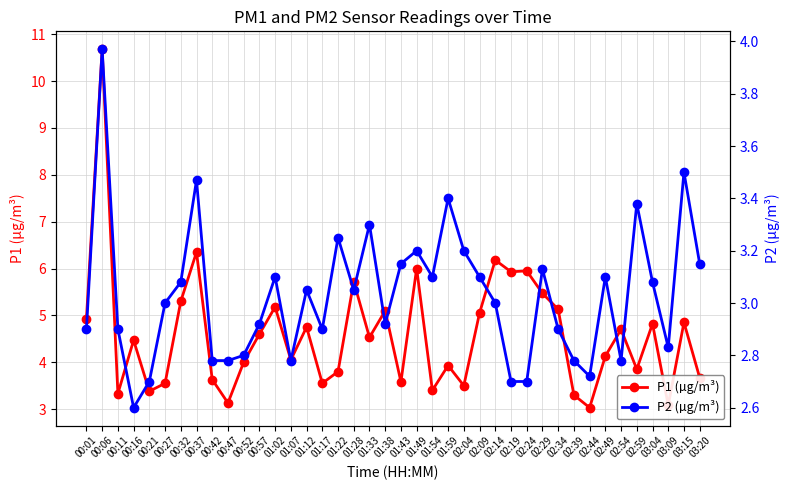

Rank the series by their maximum value, from lowest to highest.

P2 (µg/m³), P1 (µg/m³)